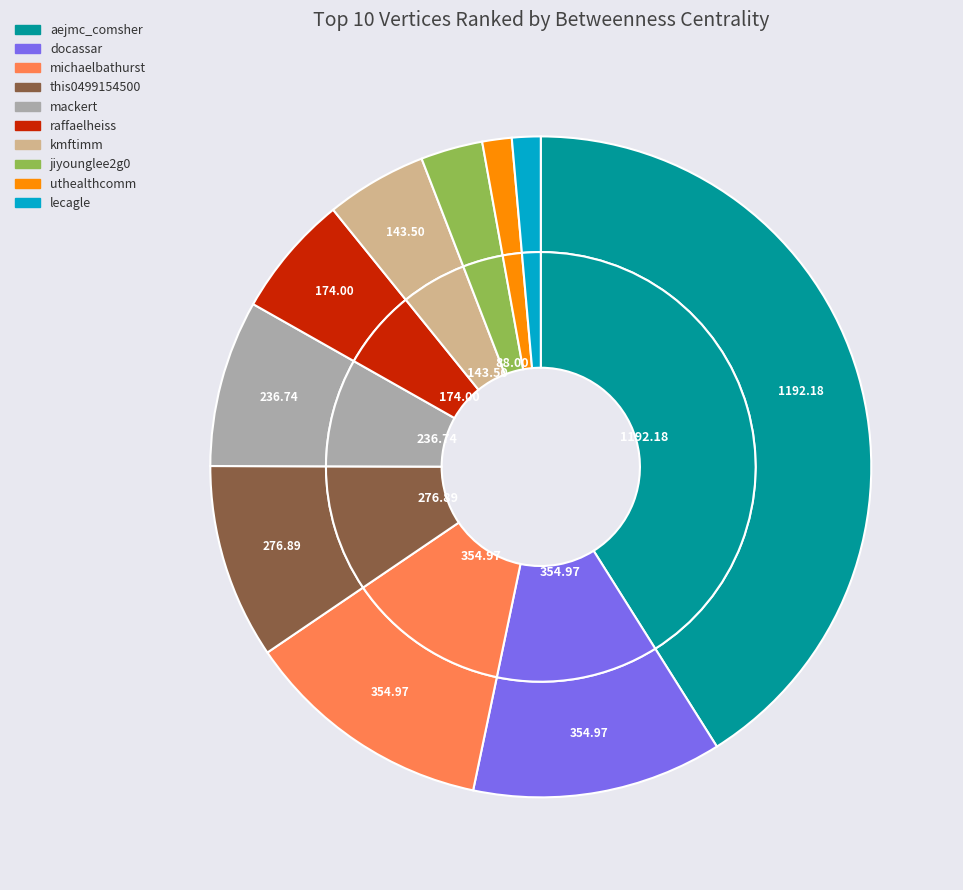

Combined, do this0499154500 and kmftimm account for over 50%?

No